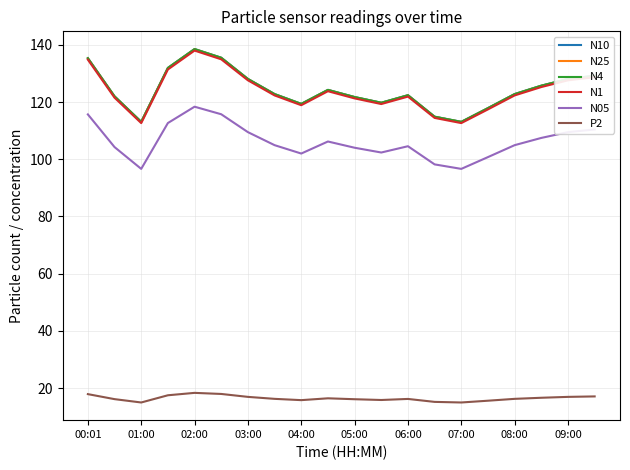

True or false: N25 and P2 cross at least once.

False